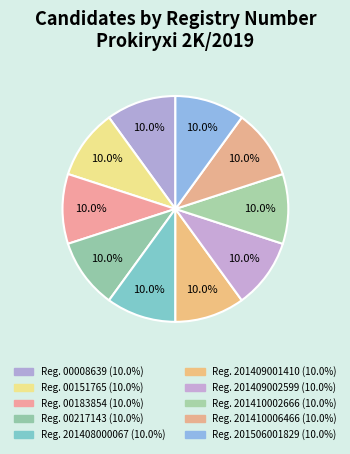

Which category has the biggest portion of the pie?

10